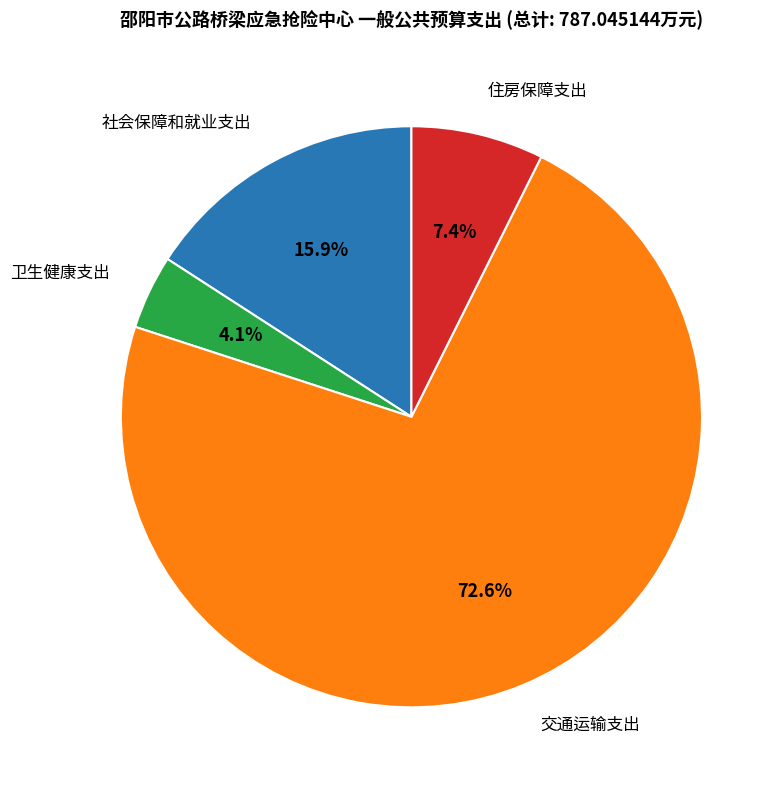

Is there a majority slice in this chart?

Yes